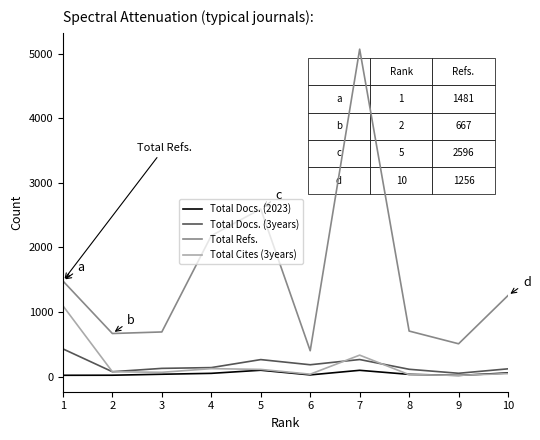

True or false: Total Refs. and Total Docs. (3years) cross at least once.

False